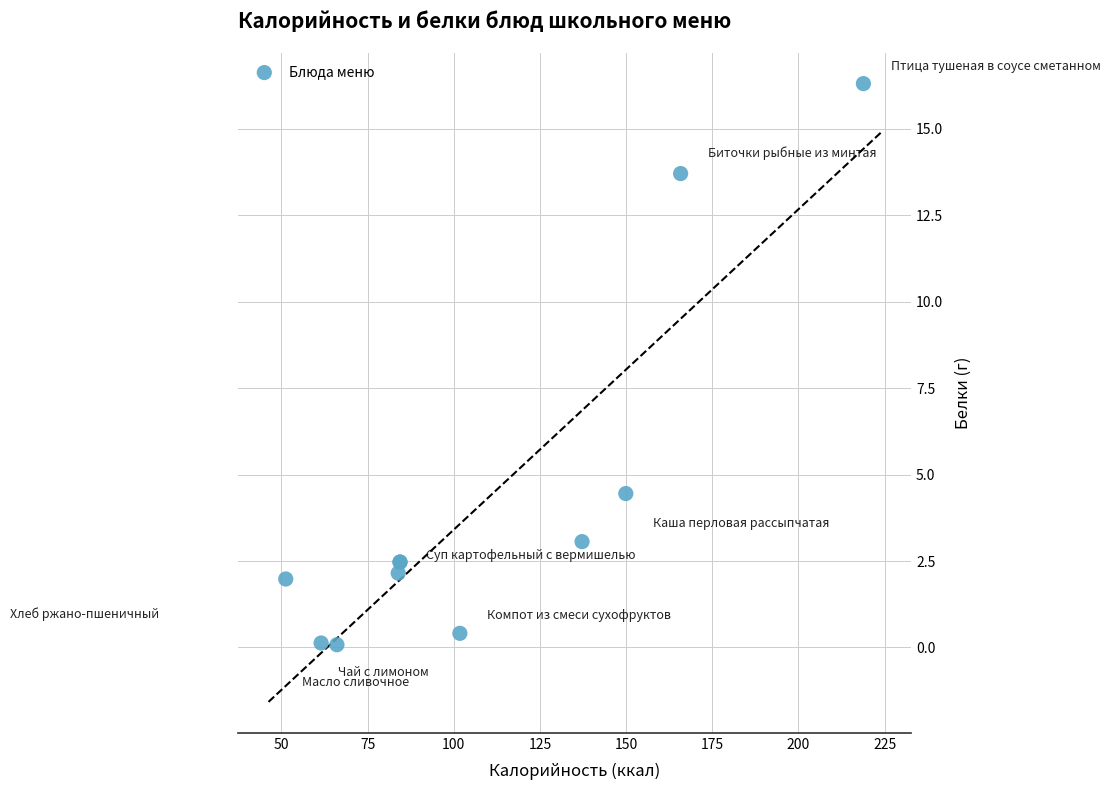

What Y value in the scatter plot is closest to 8?

4.5